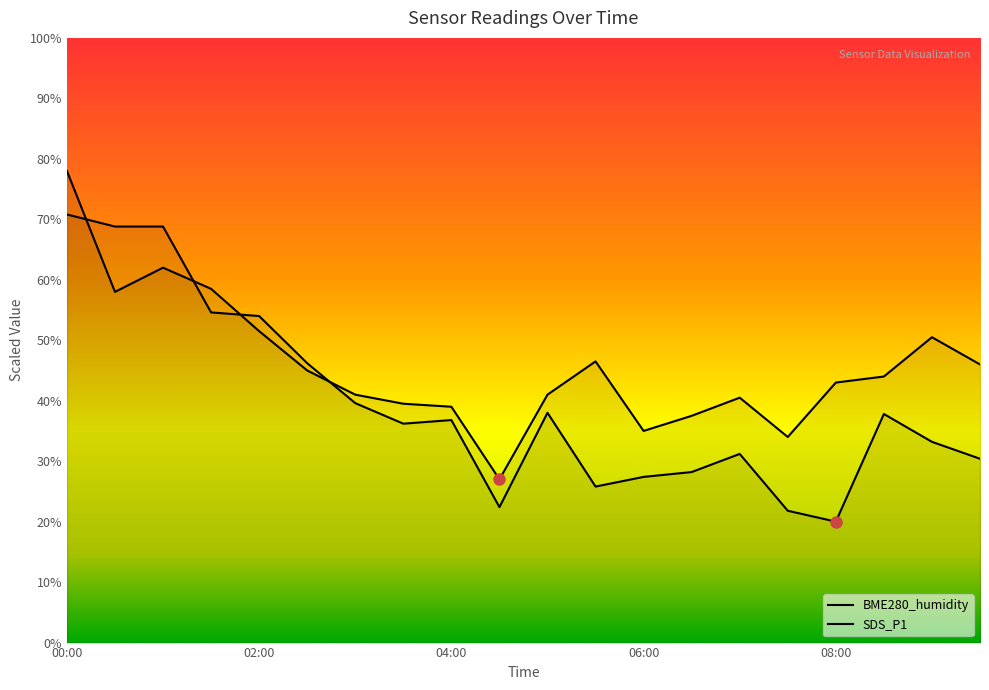

Reading left to right, extract all data points from this chart.

BME280_humidity: 70.8	68.8	68.8	54.6	54.0	46.2	39.6	36.2	36.8	22.4	38.0	25.8	27.4	28.2	31.2	21.8	20.0	37.8	33.2	30.4
SDS_P1: 78.0	58.0	62.0	58.5	51.5	45.0	41.0	39.5	39.0	27.0	41.0	46.5	35.0	37.5	40.5	34.0	43.0	44.0	50.5	46.0